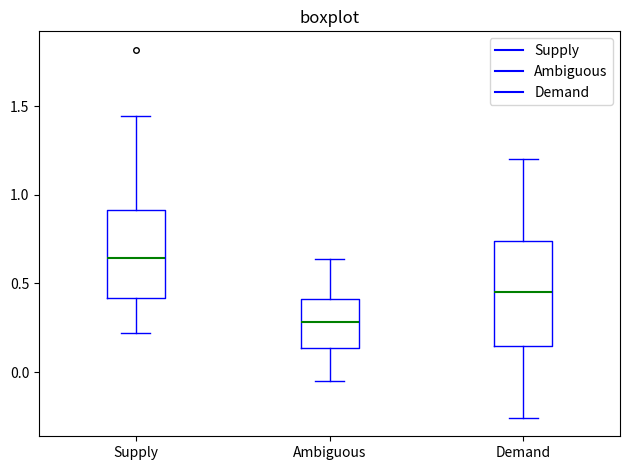

Comparing the boxes themselves (not the whiskers), which one is the tallest?

Demand